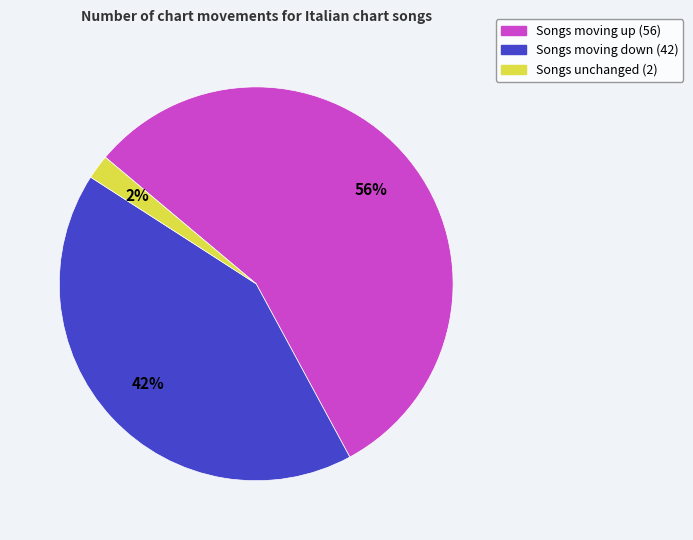

Does any single category account for the majority?

Yes